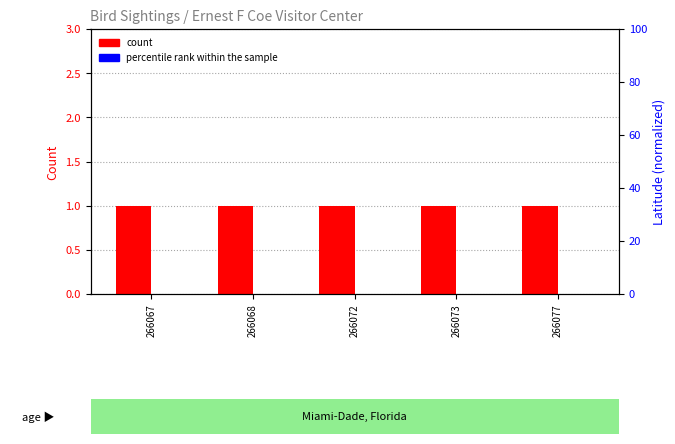

How many groups of bars are there?

5